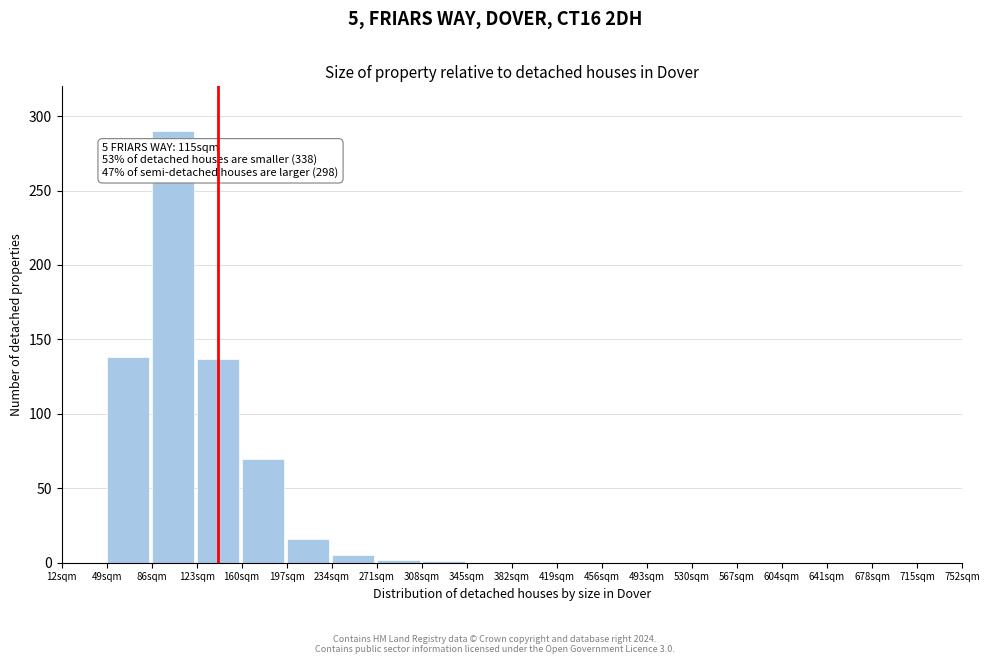

Which label corresponds to the largest value in the chart?

86sqm